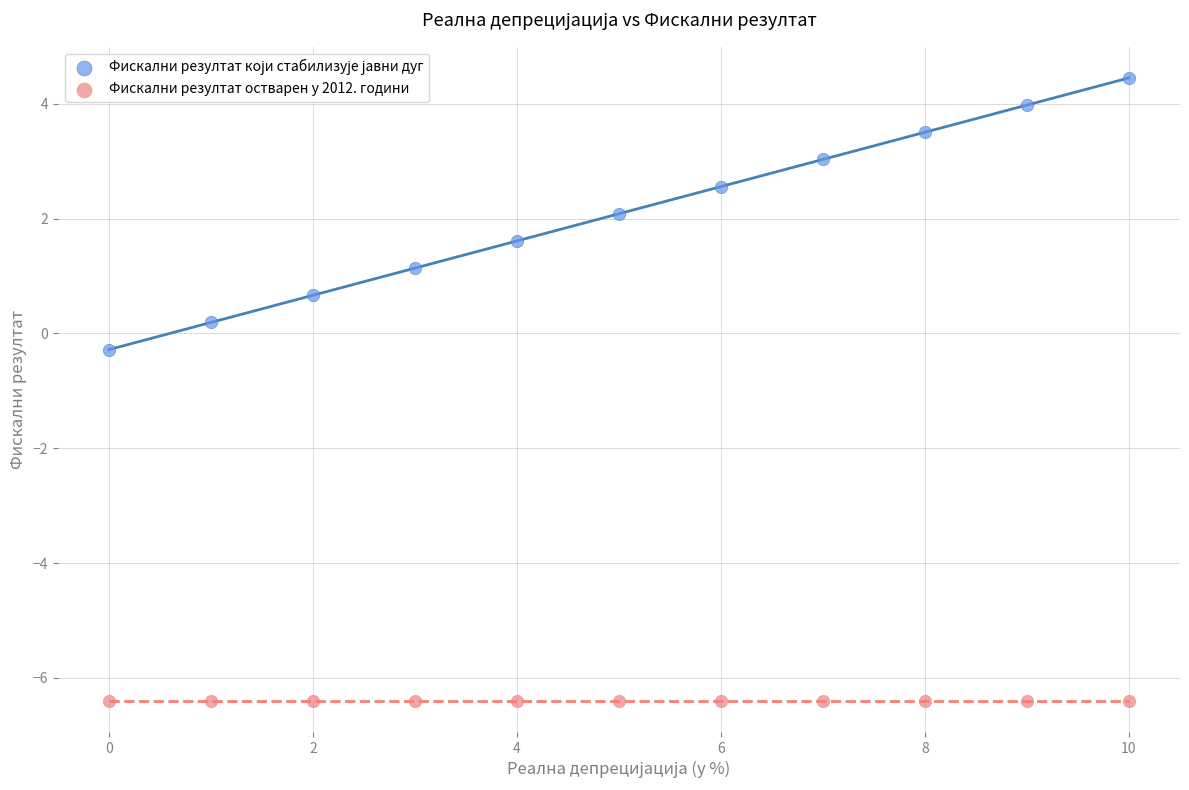

Which series contains the lowest Y value?

Фискални резултат остварен у 2012. години